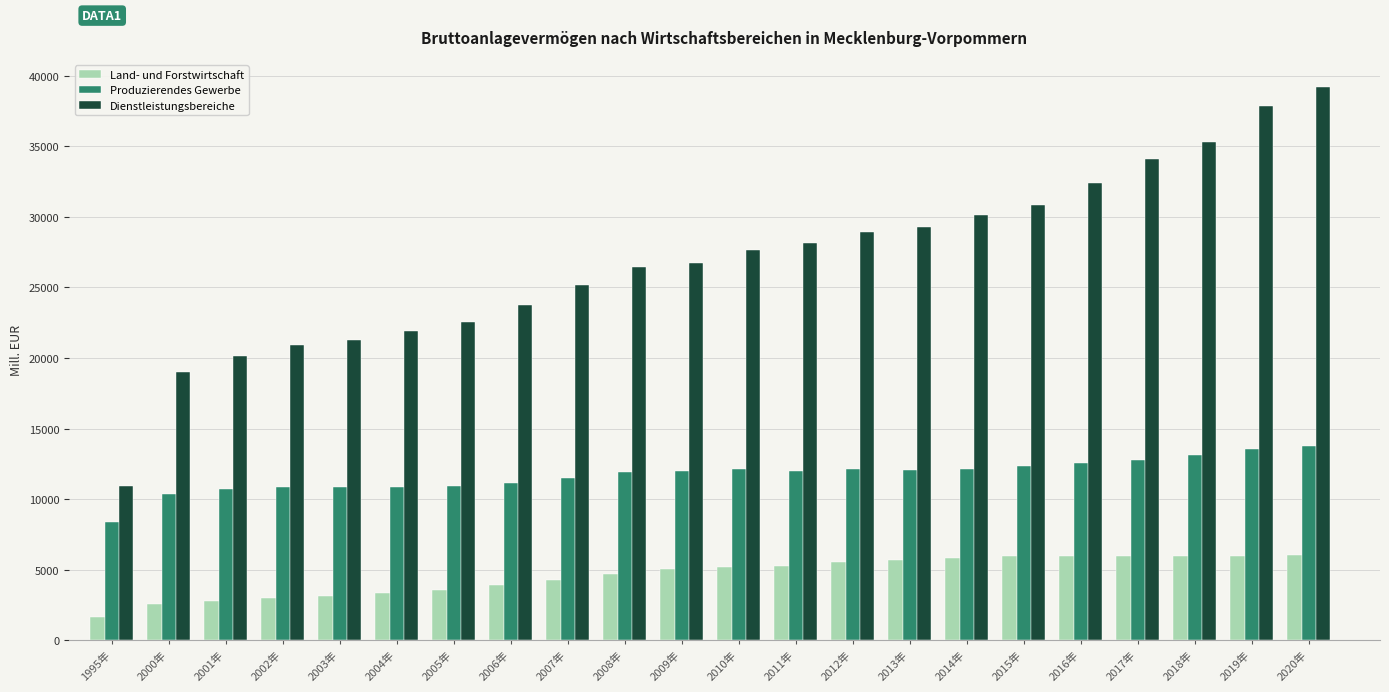

Is it true that Dienstleistungsbereiche equals 52011.8 at 2013年?

False